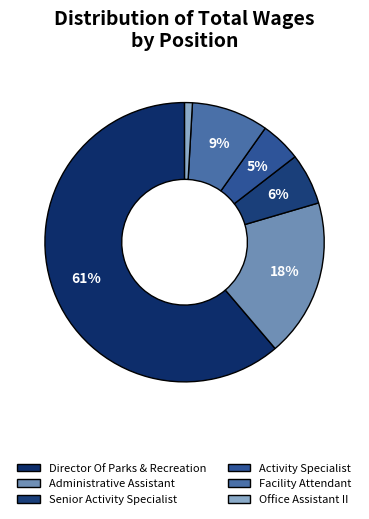

What percentage is the Office Assistant II slice, to the nearest percent?

1%